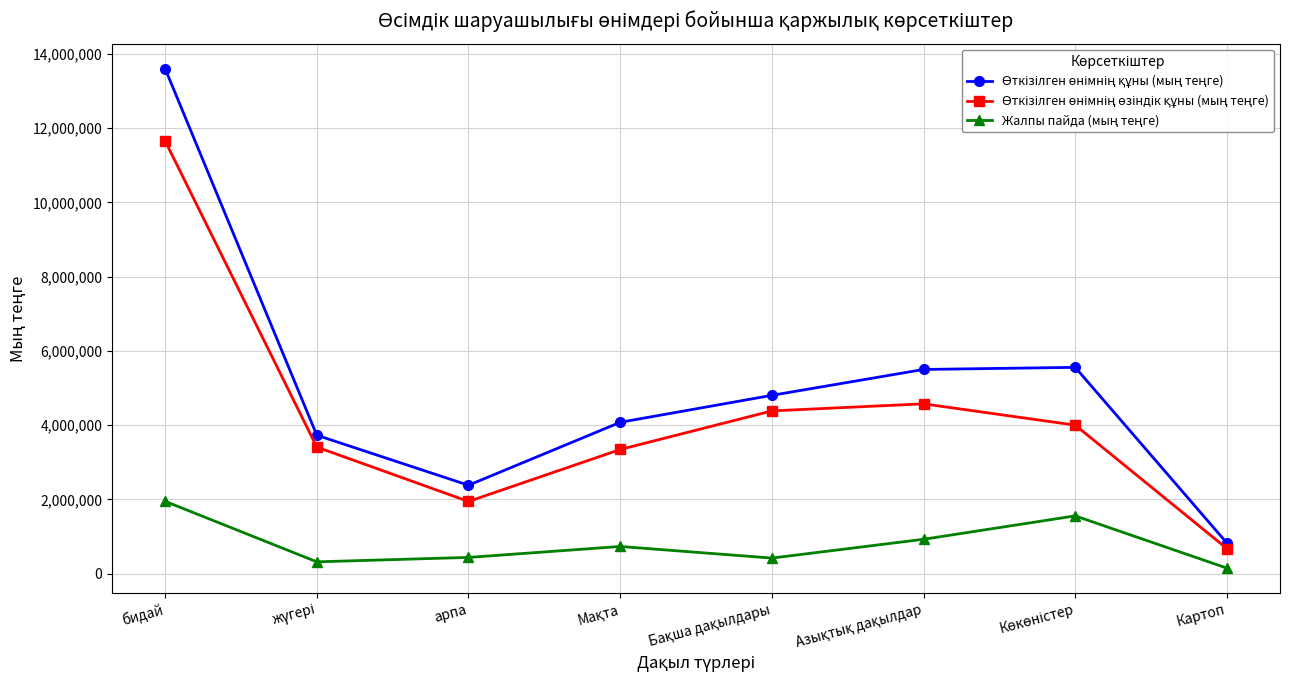

What is the label of the 8th point from the left?

Картоп